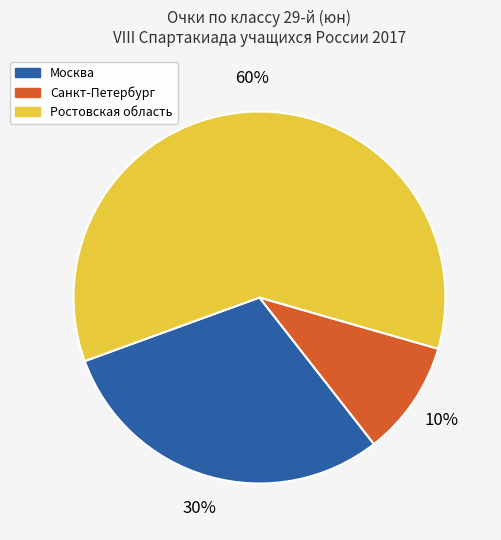

Is it true that Ростовская область is 54% of the pie?

False